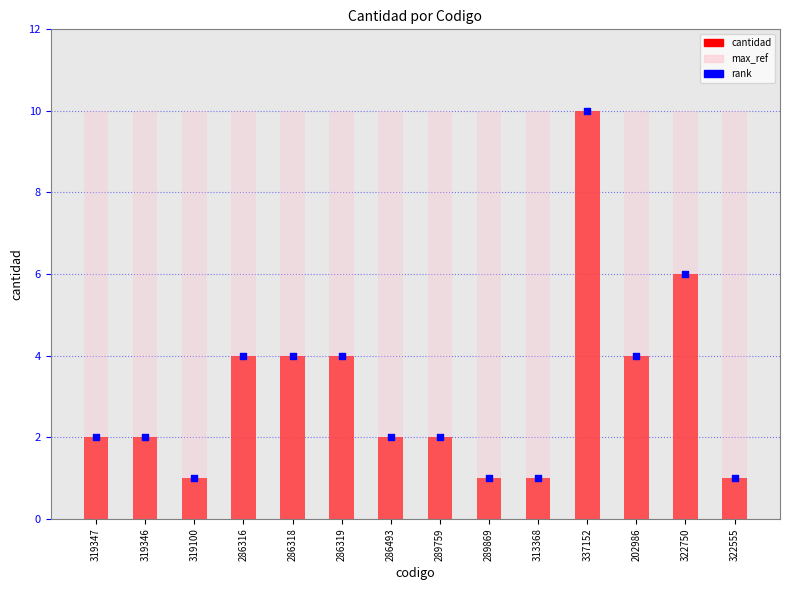

At how many categories does at least one series exceed 3?

14